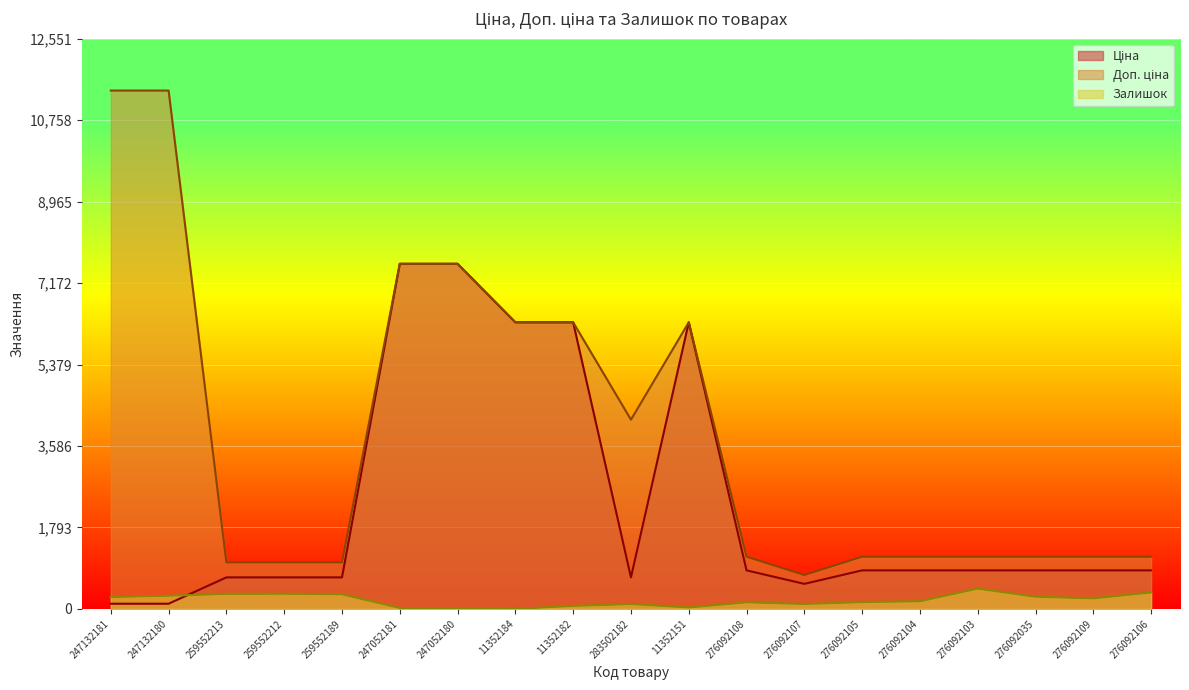

How many interior local peaks does the Залишок series have?

5